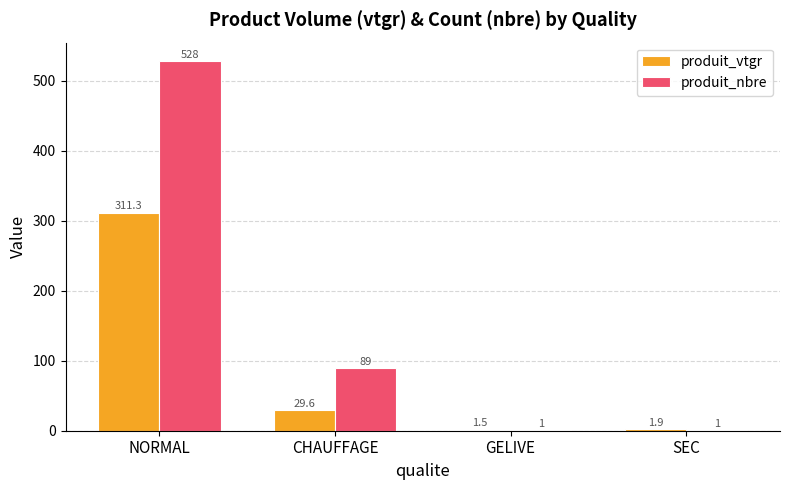

At which category is the sum across all series the highest?

NORMAL